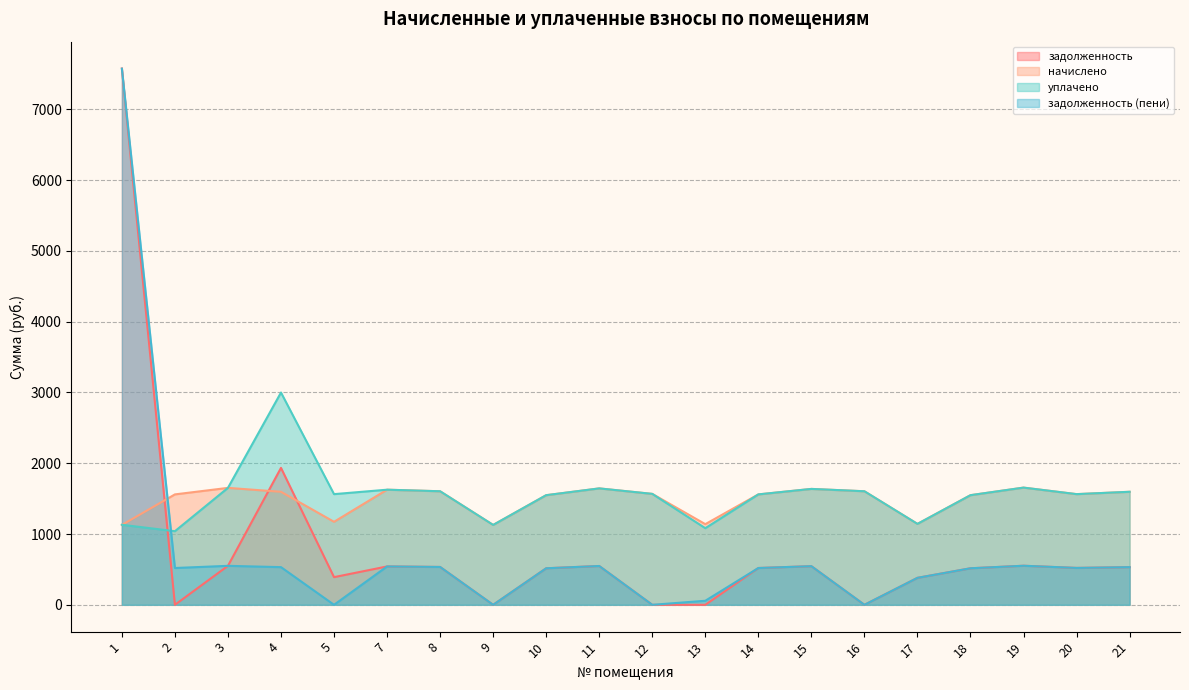

In задолженность (пени), how many points are lower than both neighbors (excluding endpoints)?

6